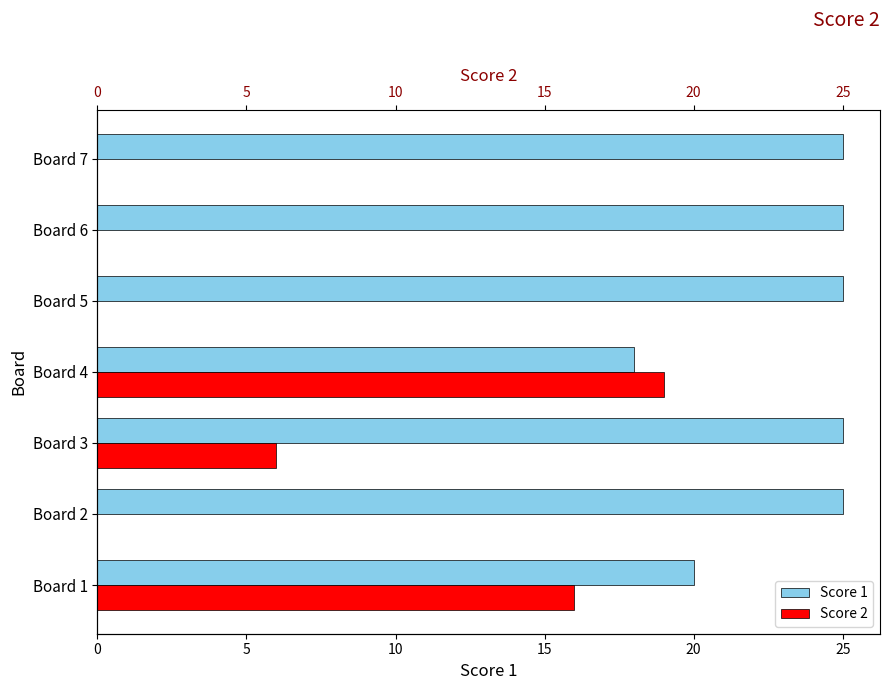

Does the chart contain any negative values?

No